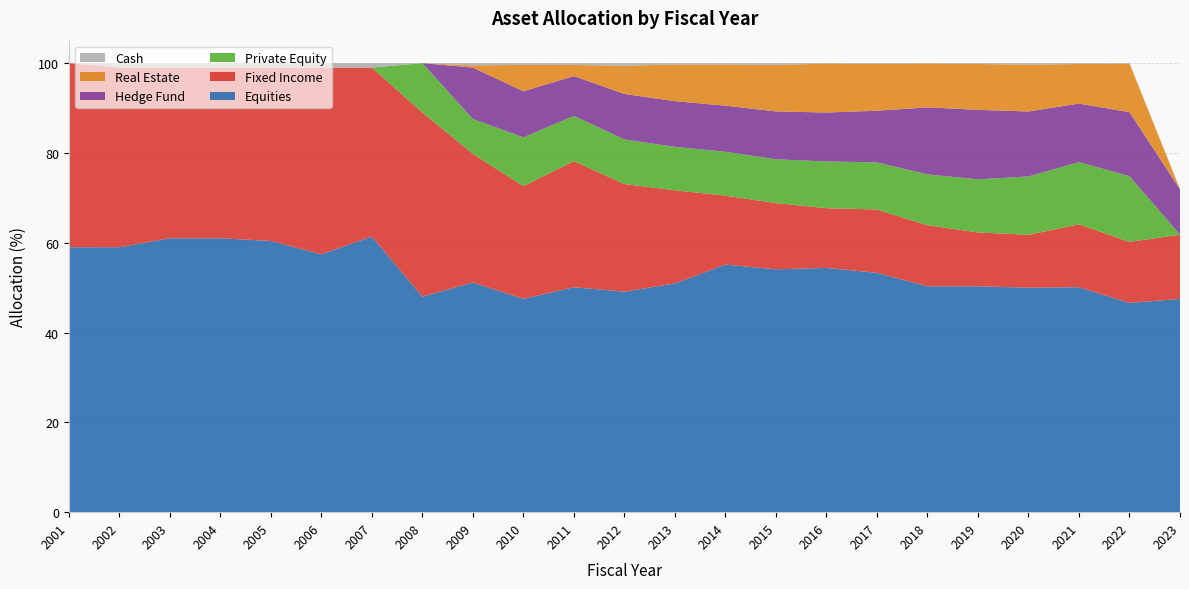

Reading right to left, extract all data points from this chart.

Equities: 2023=47.5	2022=46.6	2021=50.1	2020=50.0	2019=50.3	2018=50.3	2017=53.3	2016=54.4	2015=54.1	2014=55.1	2013=50.9	2012=49.1	2011=50.1	2010=47.5	2009=51.1	2008=48.0	2007=61.4	2006=57.4	2005=60.4	2004=61.0	2003=61.0	2002=59.0	2001=59.0
Fixed Income: 2023=14.3	2022=13.6	2021=14.0	2020=11.8	2019=12.0	2018=13.6	2017=14.1	2016=13.3	2015=14.7	2014=15.4	2013=20.7	2012=24.0	2011=28.1	2010=25.1	2009=28.7	2008=41.0	2007=37.6	2006=41.6	2005=38.6	2004=38.0	2003=38.0	2002=40.0	2001=41.0
Private Equity: 2023=0.0	2022=14.6	2021=13.9	2020=13.0	2019=11.8	2018=11.3	2017=10.5	2016=10.4	2015=9.8	2014=9.8	2013=9.7	2012=9.9	2011=10.1	2010=10.9	2009=7.8	2008=11.0	2007=0.0	2006=0.0	2005=0.0	2004=0.0	2003=0.0	2002=0.0	2001=0.0
Hedge Fund: 2023=10.1	2022=14.3	2021=13.0	2020=14.5	2019=15.5	2018=14.9	2017=11.5	2016=10.9	2015=10.7	2014=10.3	2013=10.2	2012=10.1	2011=8.9	2010=10.3	2009=11.4	2008=0.0	2007=0.0	2006=0.0	2005=0.0	2004=0.0	2003=0.0	2002=0.0	2001=0.0
Real Estate: 2023=0.0	2022=10.8	2021=8.8	2020=10.4	2019=10.2	2018=9.8	2017=10.4	2016=10.9	2015=10.4	2014=9.2	2013=8.2	2012=6.3	2011=2.5	2010=5.9	2009=0.5	2008=0.0	2007=0.0	2006=0.0	2005=0.0	2004=0.0	2003=0.0	2002=0.0	2001=0.0
Cash: 2023=0.1	2022=0.1	2021=0.2	2020=0.3	2019=0.2	2018=0.1	2017=0.2	2016=0.1	2015=0.4	2014=0.3	2013=0.3	2012=0.6	2011=0.4	2010=0.4	2009=0.5	2008=0.0	2007=1.0	2006=1.0	2005=1.0	2004=1.0	2003=1.0	2002=1.0	2001=0.0